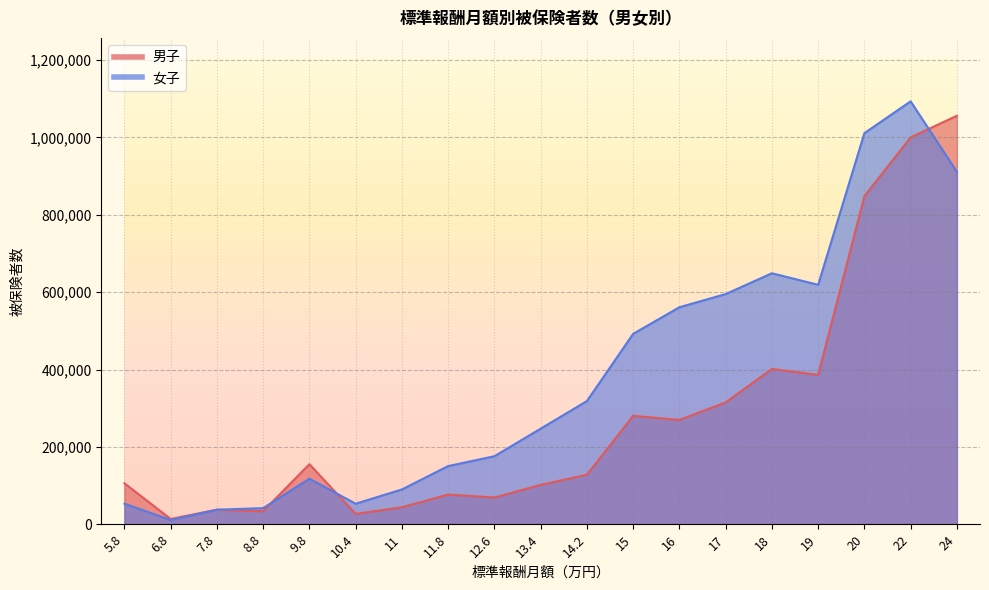

Reading left to right, transcribe all the data shown in this chart.

男子: 105985	13696	37641	33808	155341	26769	43964	76825	69183	101791	128065	280325	269765	314978	401517	386159	847998	999983	1055822
女子: 53354	11102	37770	41749	117793	53190	90040	150469	175925	247184	318462	492170	560968	594943	648829	618974	1010912	1093128	910927